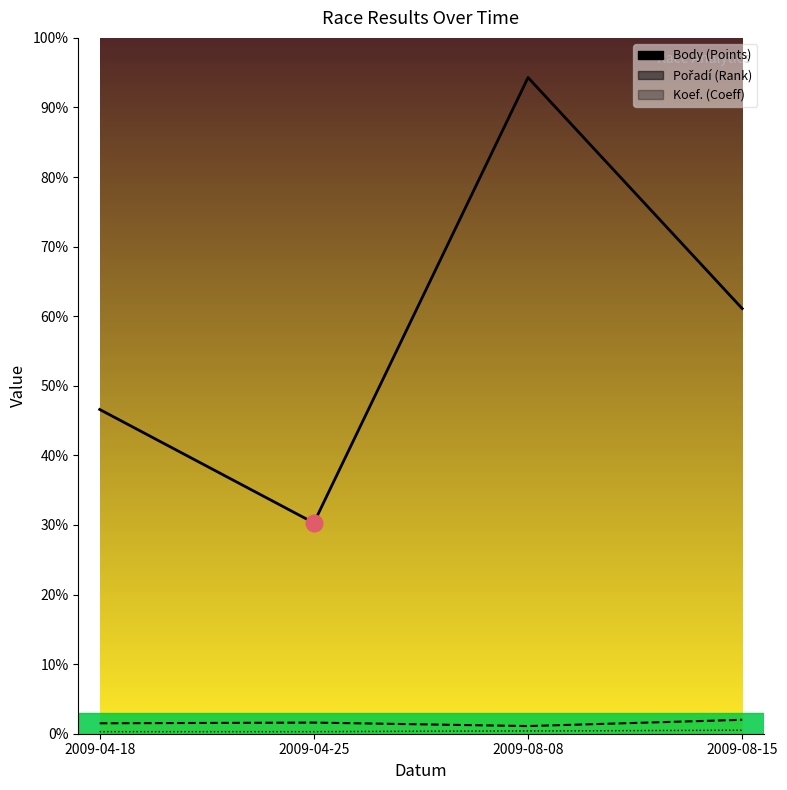

What is the difference between the second highest and second lowest values in the Koef. series?

1